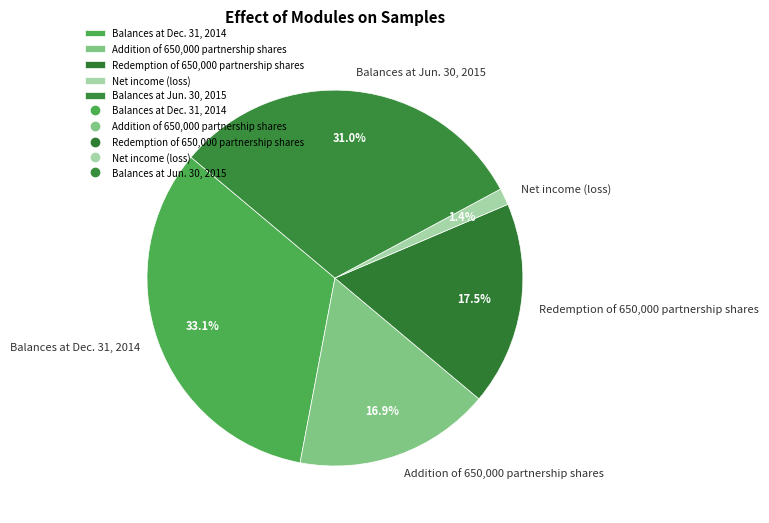

Count the number of slices in the pie.

5